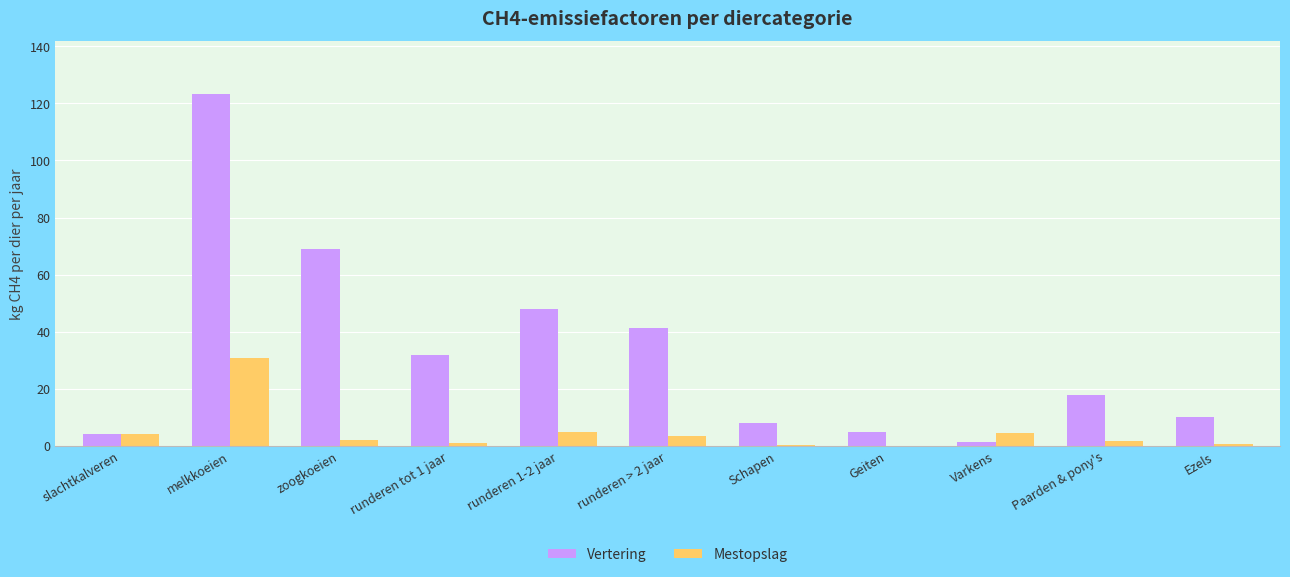

Is it true that Mestopslag equals 3.3 at runderen > 2 jaar?

True